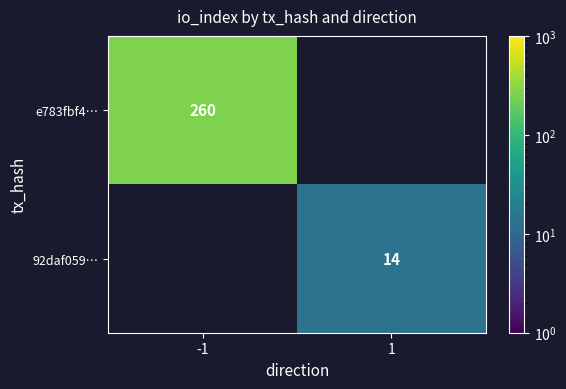

The e783fbf4… series shows 260 at -1. True or false?

True